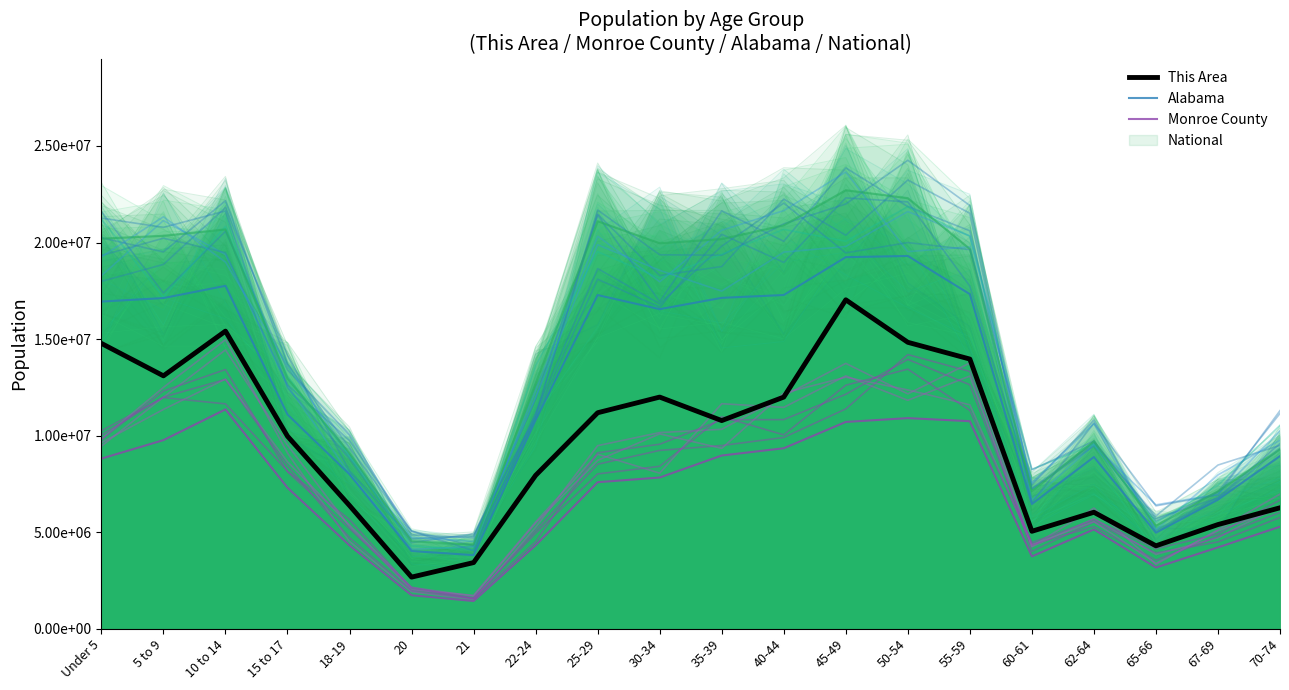

What is the label of the 1st point from the right?

70-74